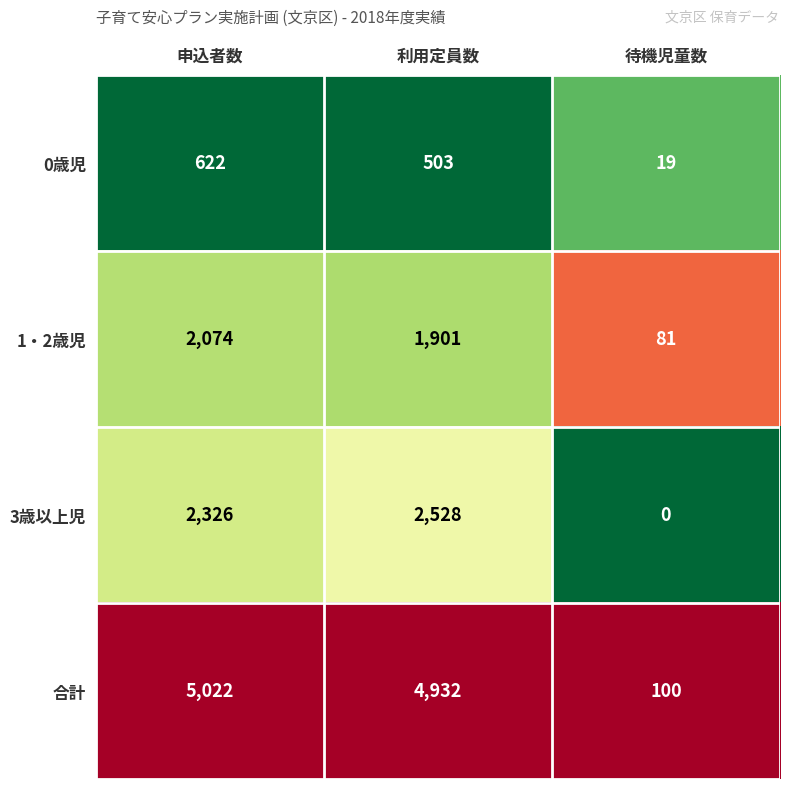

Reading left to right, list all the values displayed in this chart.

0歳児: 622	503	19
1・2歳児: 2074	1901	81
3歳以上児: 2326	2528	0
合計: 5022	4932	100